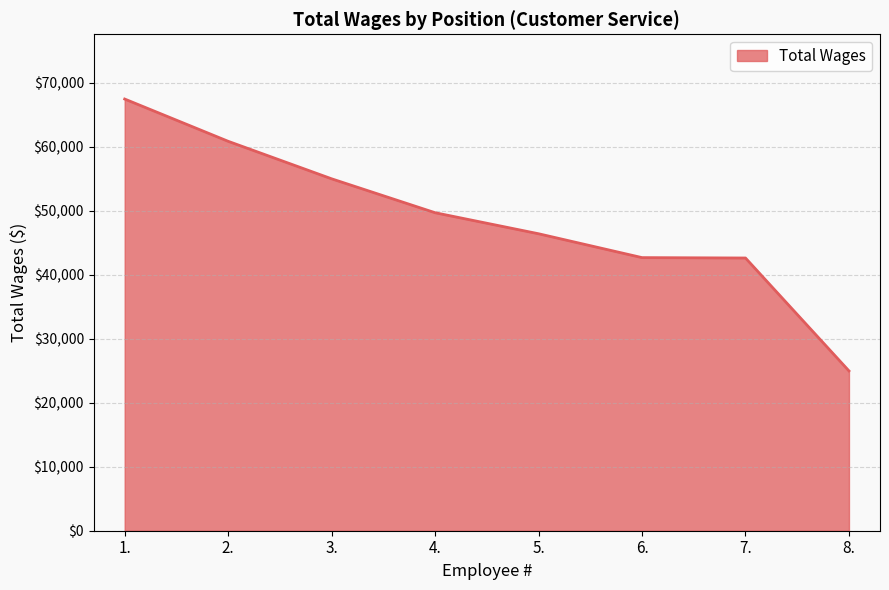

Which category has the highest value across all series?

1.